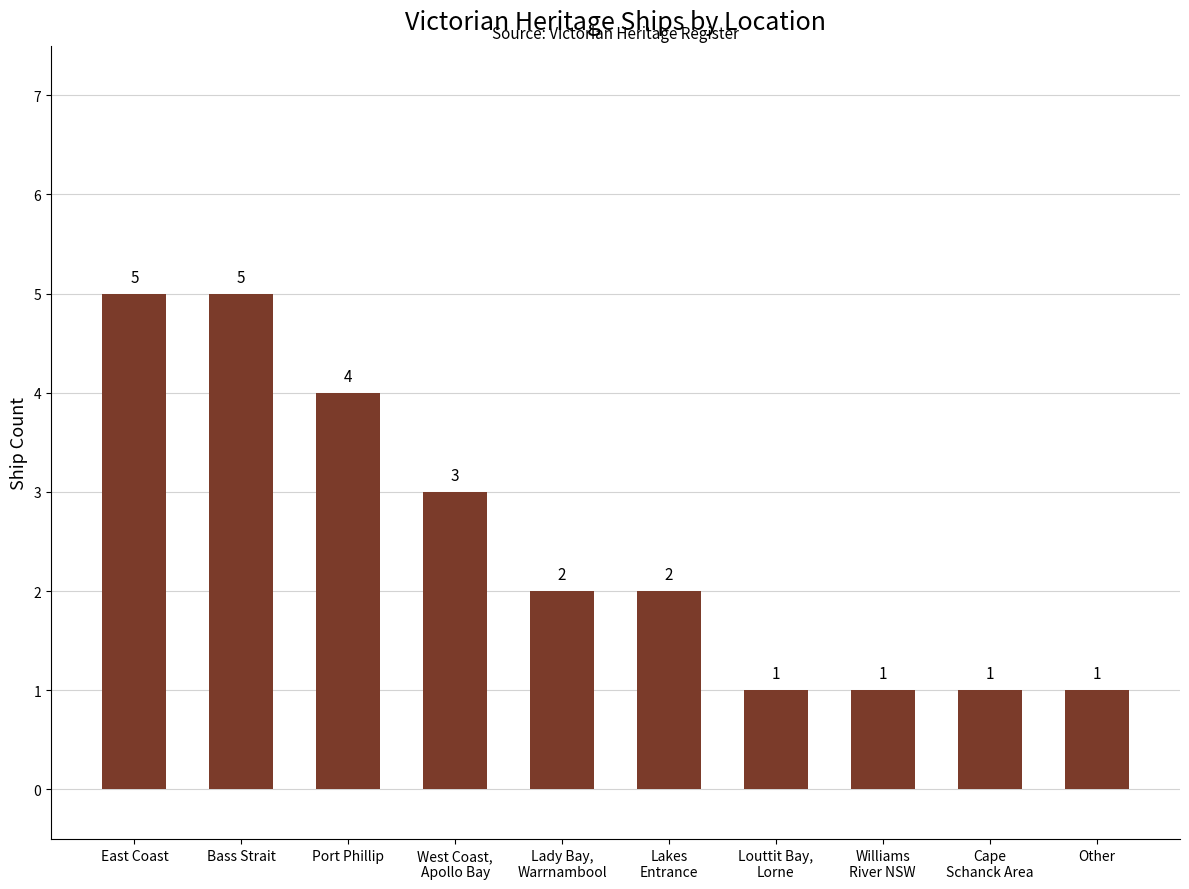

Reading left to right, transcribe all the data shown in this chart.

5	5	4	3	2	2	1	1	1	1